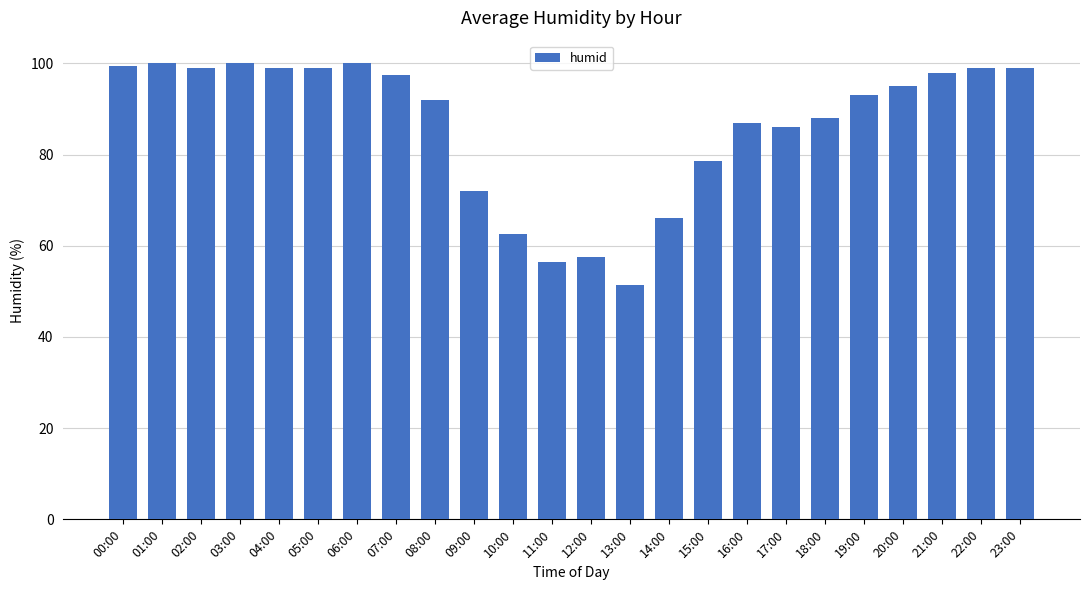

What value does the data have at 17:00?

86.0